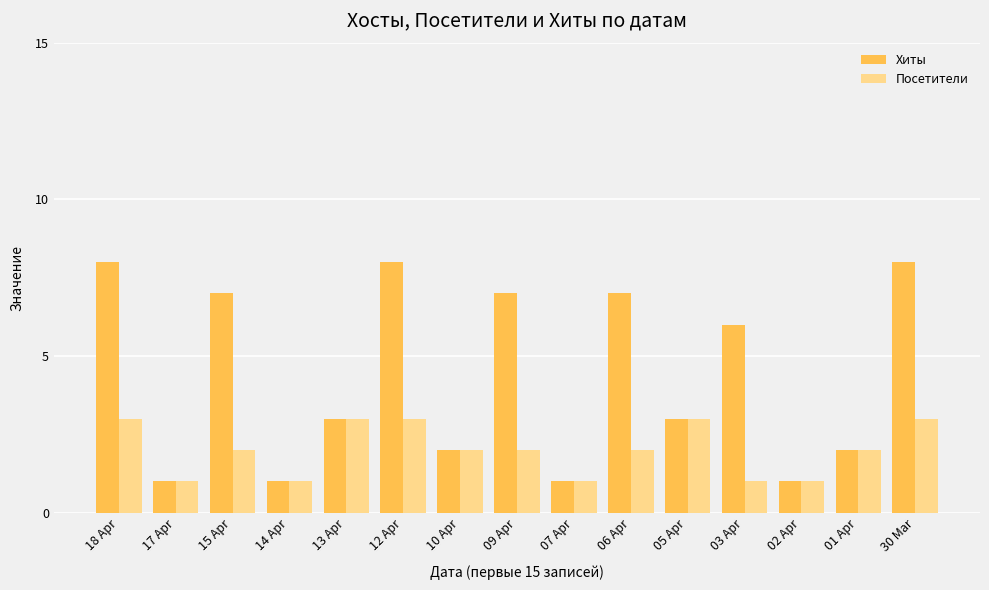

What is the value of the Посетители bar at the 15th from the left?

3